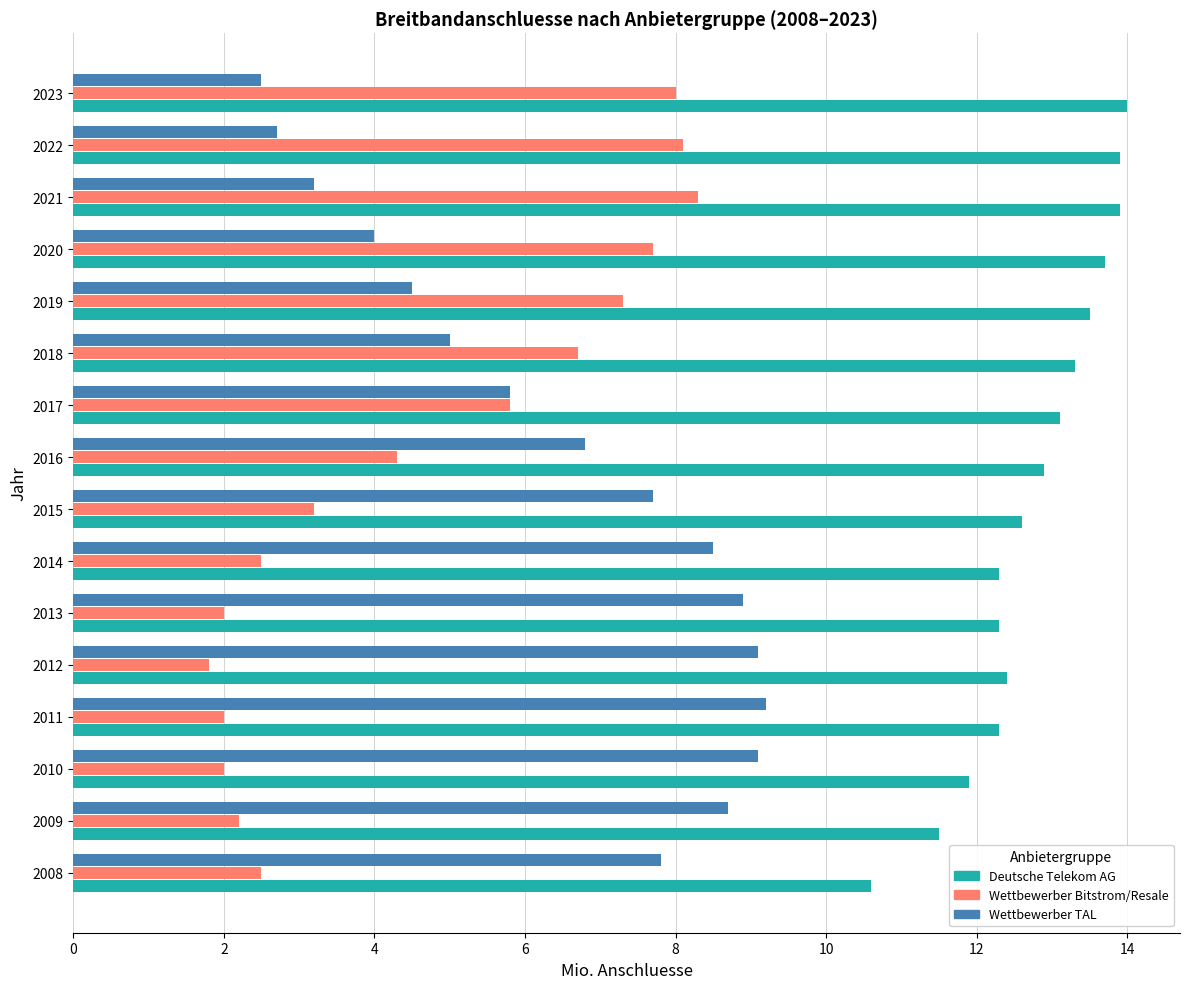

Is the value of Wettbewerber TAL at 2008 greater than the value of Wettbewerber Bitstrom/Resale at 2017?

Yes